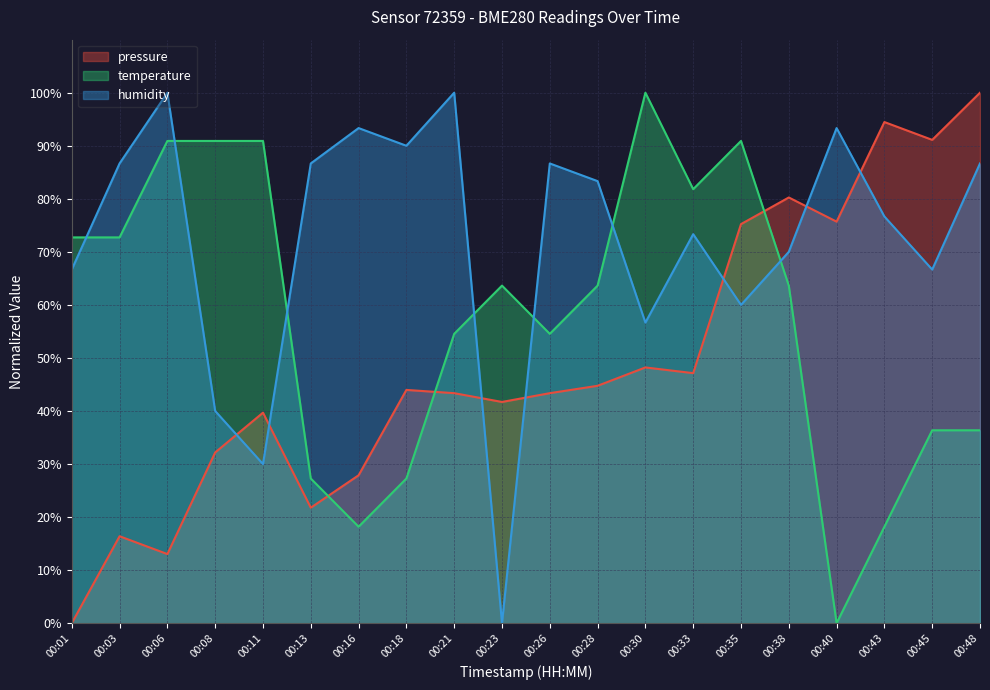

Reading left to right, what are all the values shown in this chart?

pressure: 00:01=0.0	00:03=16.4	00:06=13.0	00:08=32.2	00:11=39.7	00:13=21.8	00:16=27.9	00:18=44.0	00:21=43.4	00:23=41.7	00:26=43.4	00:28=44.8	00:30=48.2	00:33=47.1	00:35=75.2	00:38=80.2	00:40=75.7	00:43=94.5	00:45=91.1	00:48=100.0
temperature: 00:01=72.7	00:03=72.7	00:06=90.9	00:08=90.9	00:11=90.9	00:13=27.3	00:16=18.2	00:18=27.3	00:21=54.5	00:23=63.6	00:26=54.5	00:28=63.6	00:30=100.0	00:33=81.8	00:35=90.9	00:38=63.6	00:40=0.0	00:43=18.2	00:45=36.4	00:48=36.4
humidity: 00:01=66.7	00:03=86.7	00:06=100.0	00:08=40.0	00:11=30.0	00:13=86.7	00:16=93.3	00:18=90.0	00:21=100.0	00:23=0.0	00:26=86.7	00:28=83.3	00:30=56.7	00:33=73.3	00:35=60.0	00:38=70.0	00:40=93.3	00:43=76.7	00:45=66.7	00:48=86.7